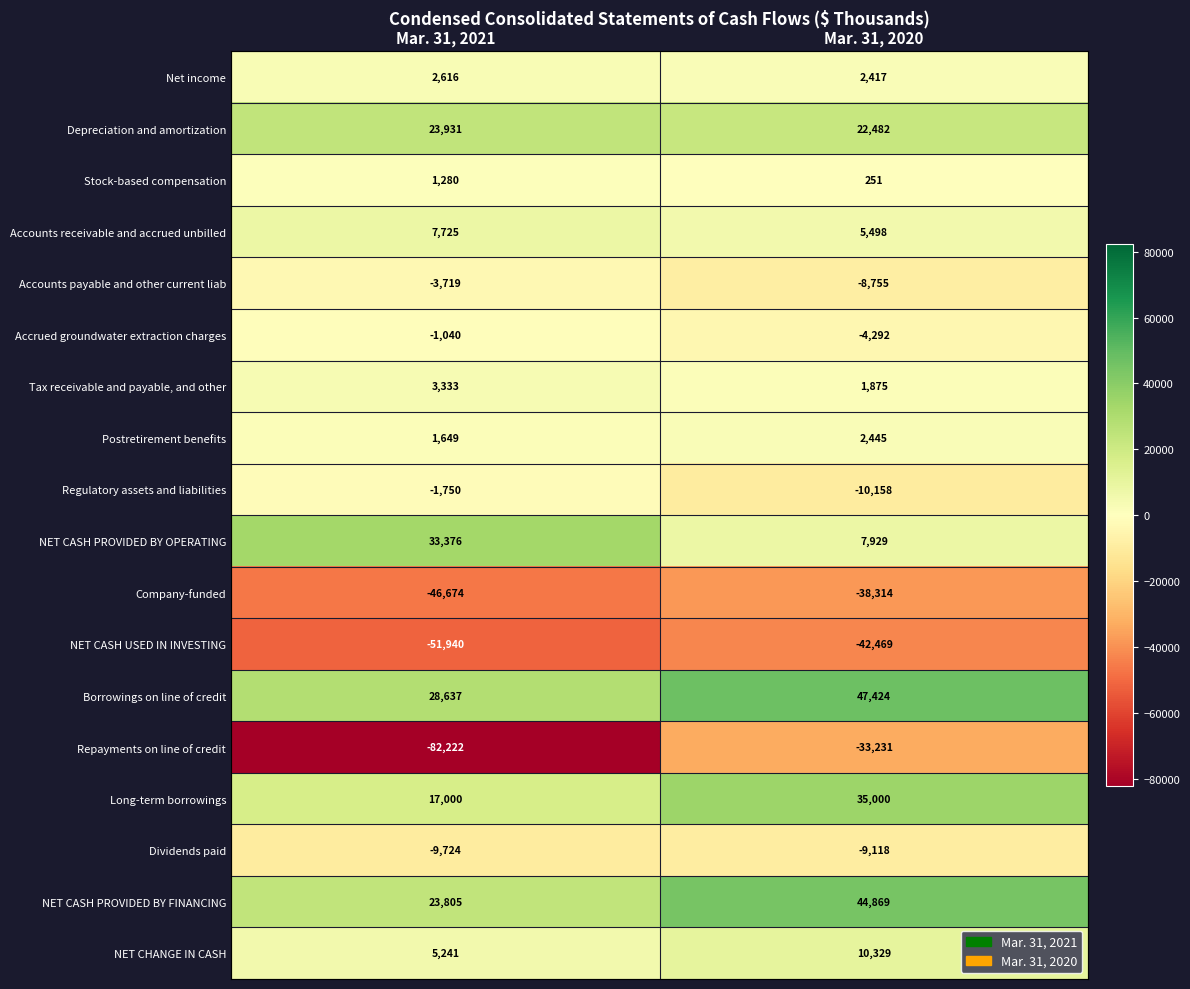

Which series changed the most between Mar. 31, 2021 and Mar. 31, 2020?

Repayments on line of credit